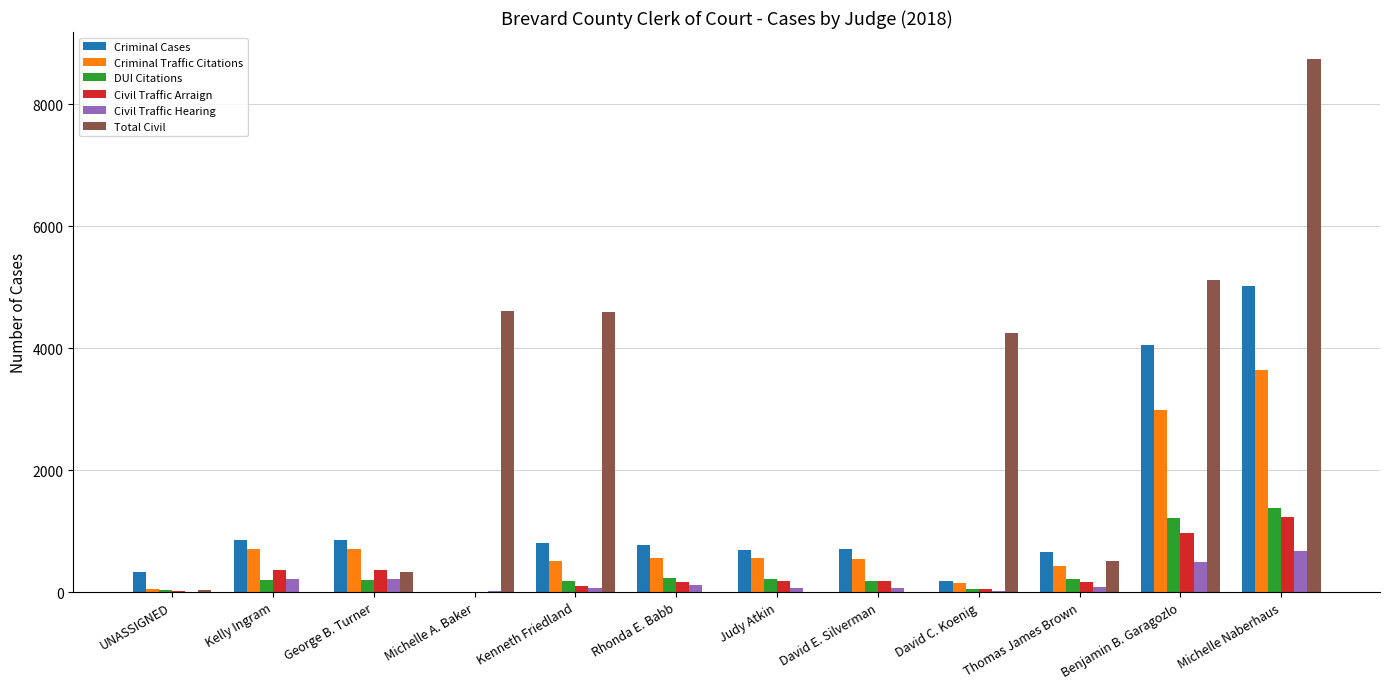

Are the bars grouped side by side (vs. stacked)?

Yes